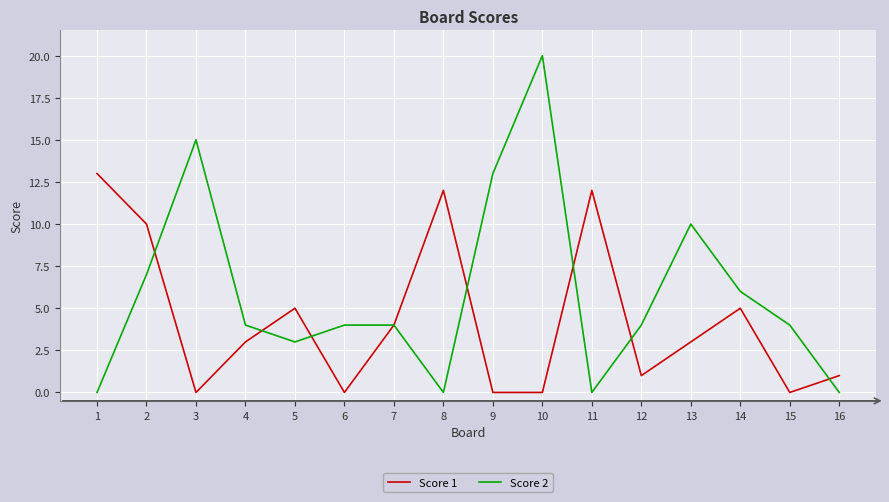

The value of Score 2 at 14 is 6. True or false?

True